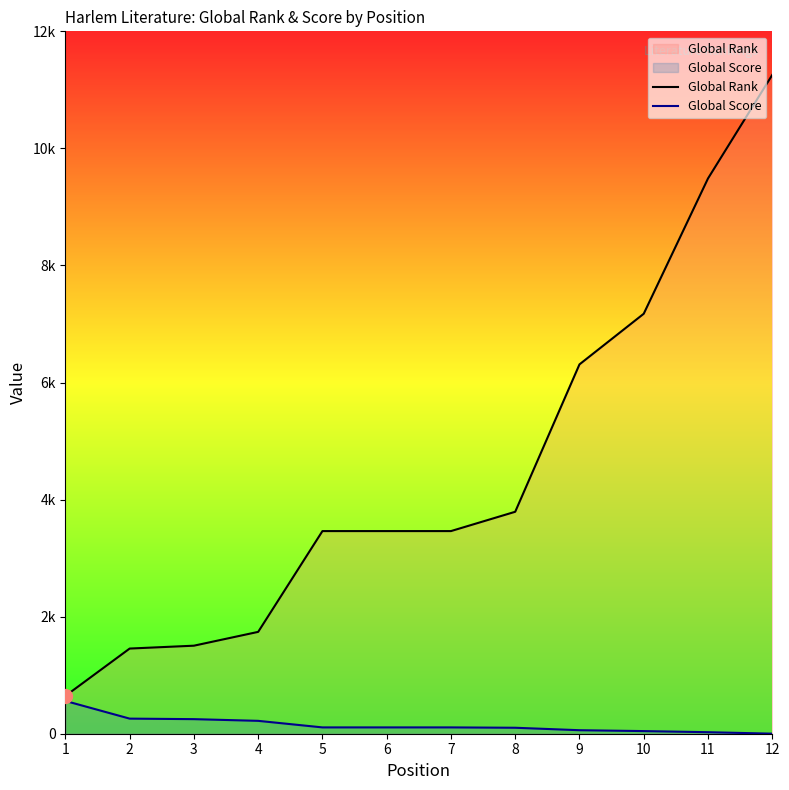

Rank the series by their average value, from lowest to highest.

Global Score, Global Rank